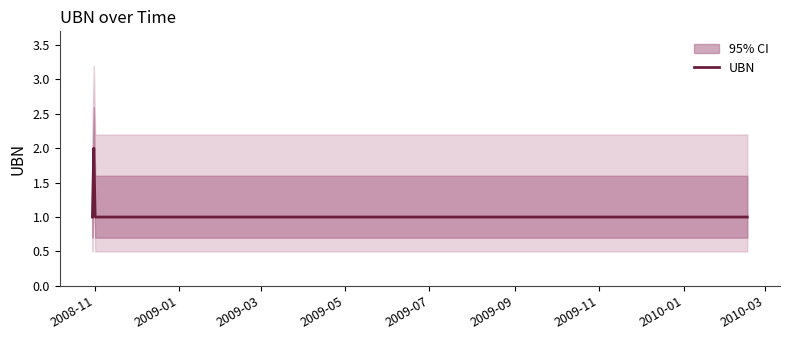

What is the label of the 7th point from the right?

2008-11